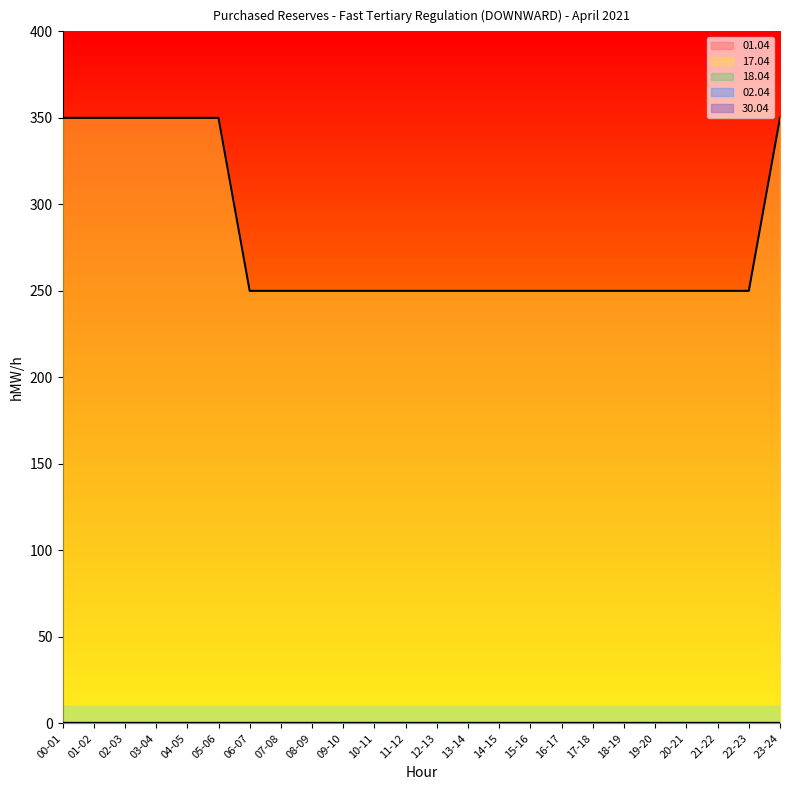

True or false: 30.04 has more than 2 points higher than both neighbors.

False